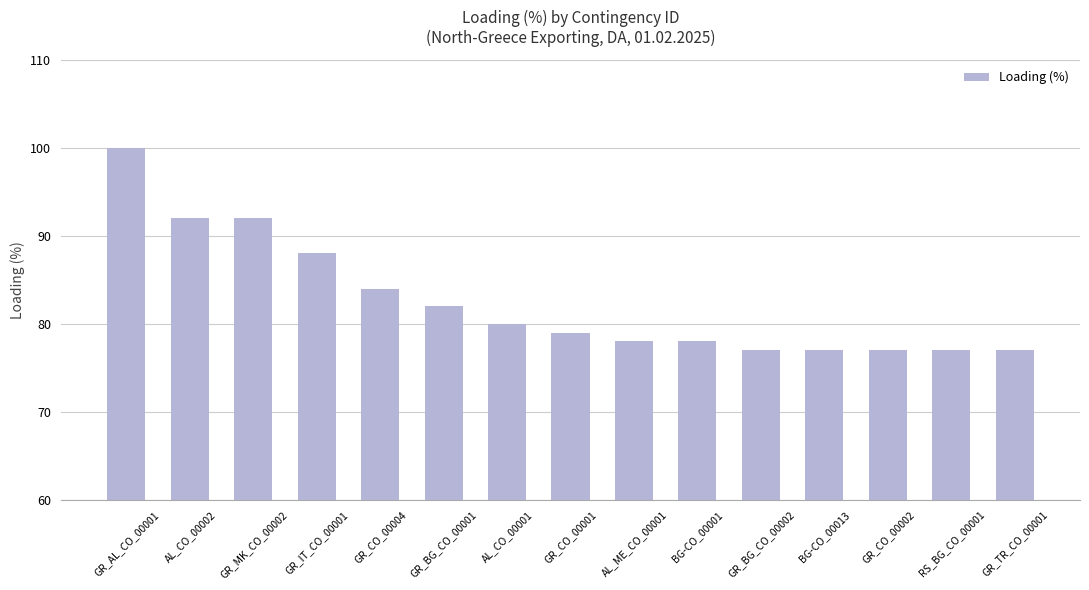

The value at GR_CO_00002 is 77. True or false?

True